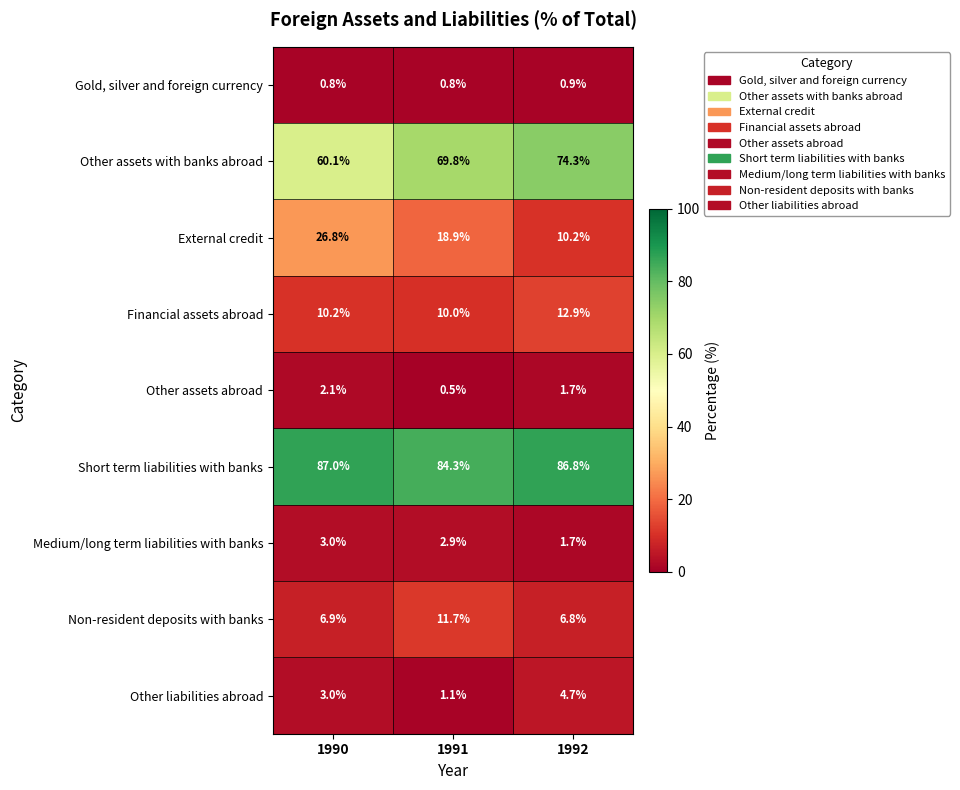

At 1991, list the series in order from smallest to largest.

Other assets abroad, Gold, silver and foreign currency, Other liabilities abroad, Medium/long term liabilities with banks, Financial assets abroad, Non-resident deposits with banks, External credit, Other assets with banks abroad, Short term liabilities with banks